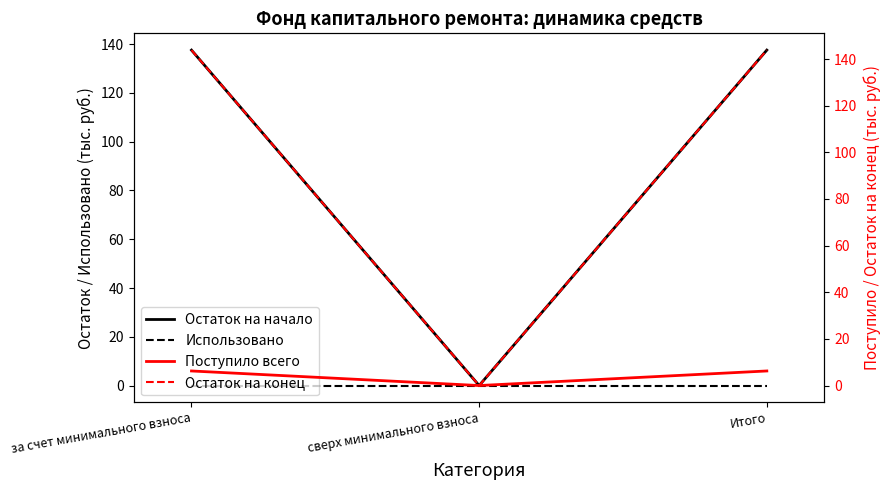

What position from the right is за счет минимального взноса?

3